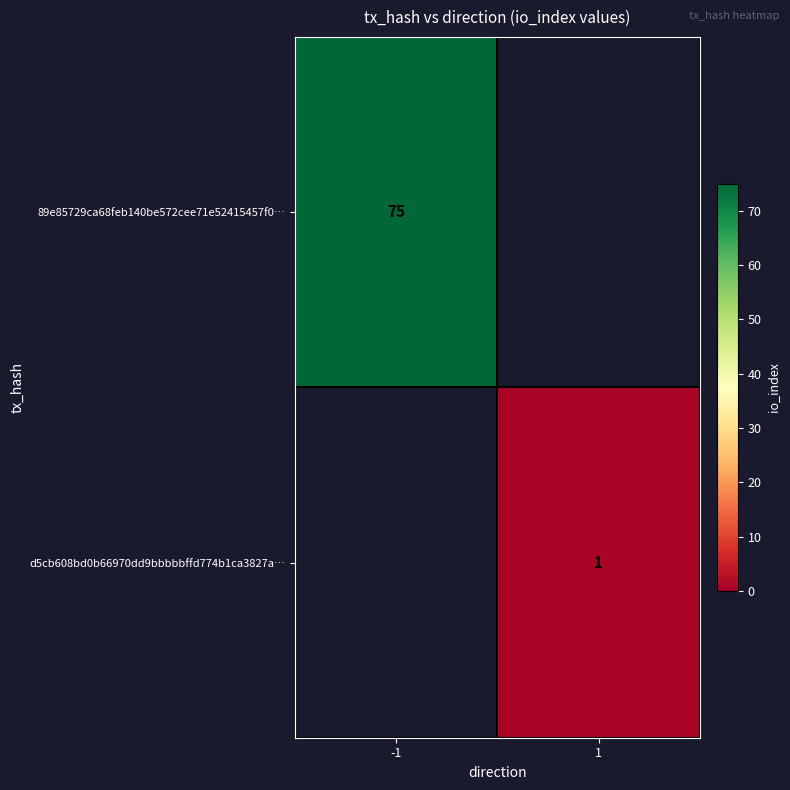

Is the value of d5cb608bd0b66970dd9bbbbbffd774b1ca3827a… at 1 greater than the value of 89e85729ca68feb140be572cee71e52415457f0… at -1?

No